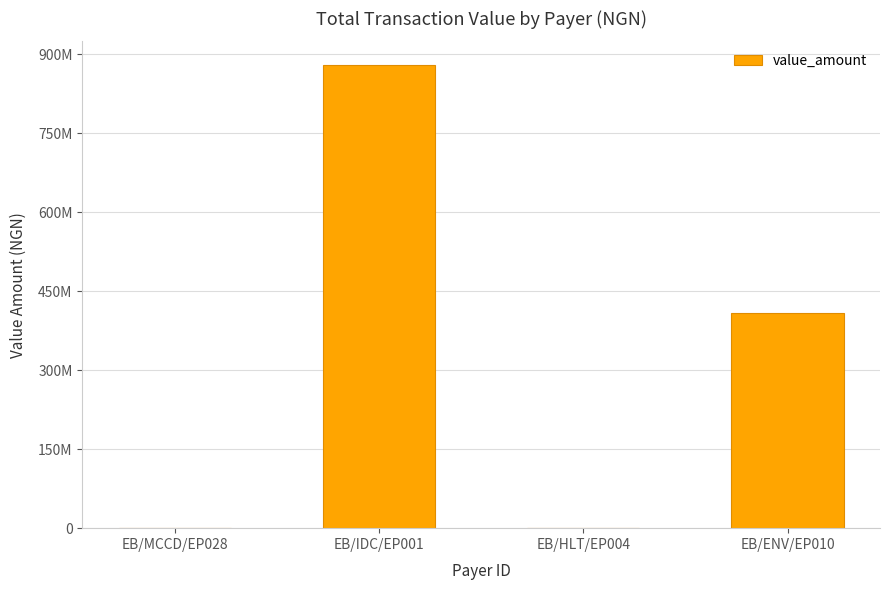

What is the label of the 2nd bar from the right?

EB/HLT/EP004